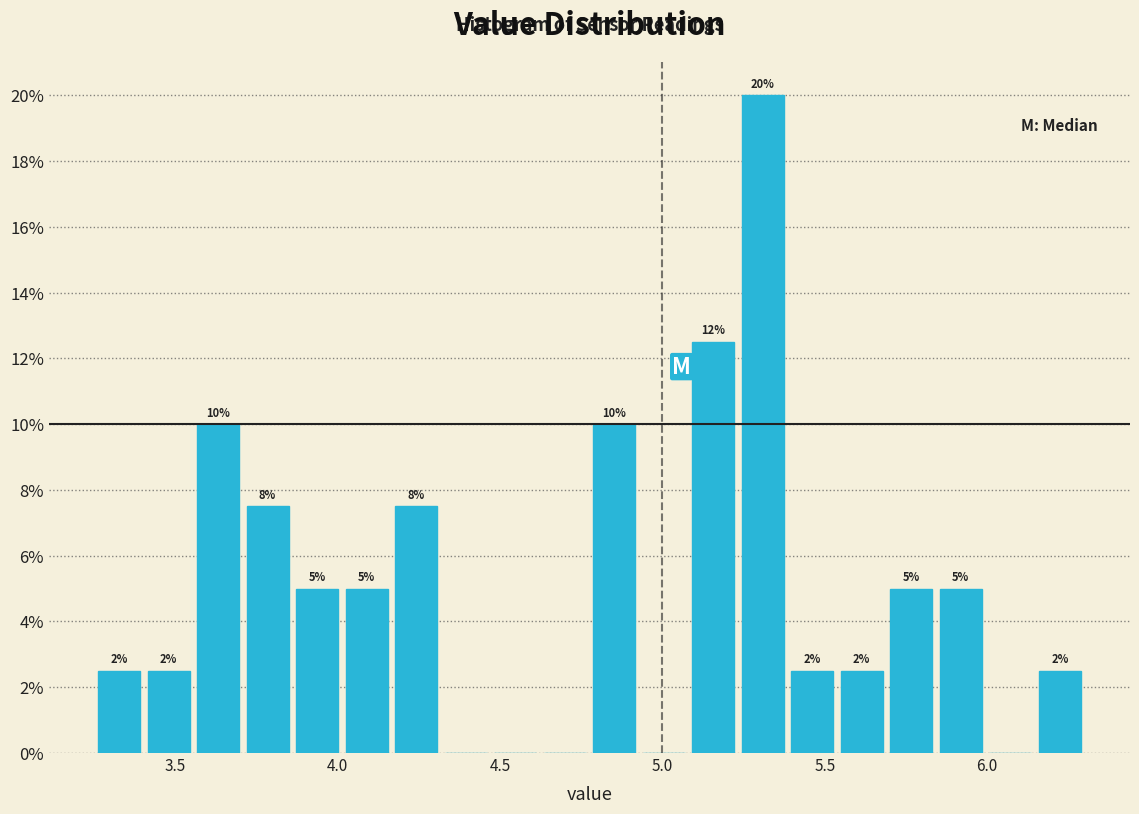

Read against the x-axis, roughly where is the centre of the tallest bar?

5.30